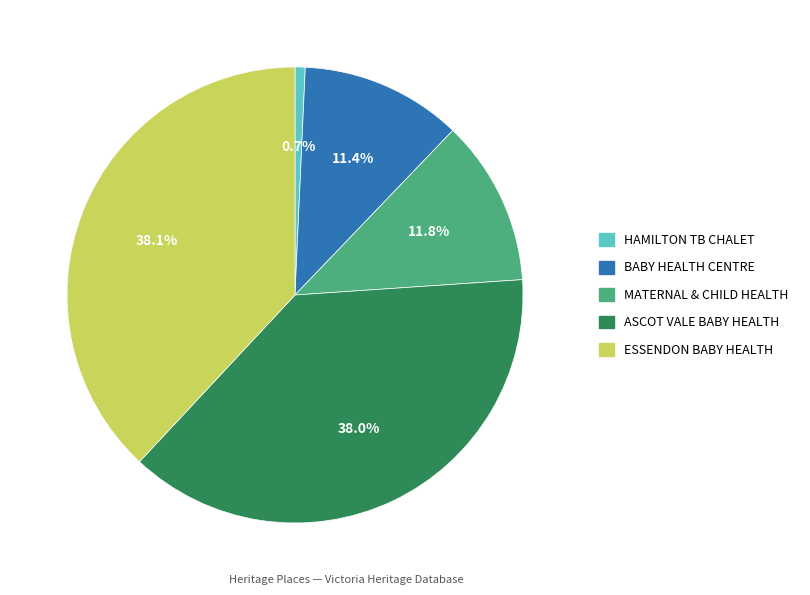

Which slice is the smallest?

HAMILTON TB CHALET